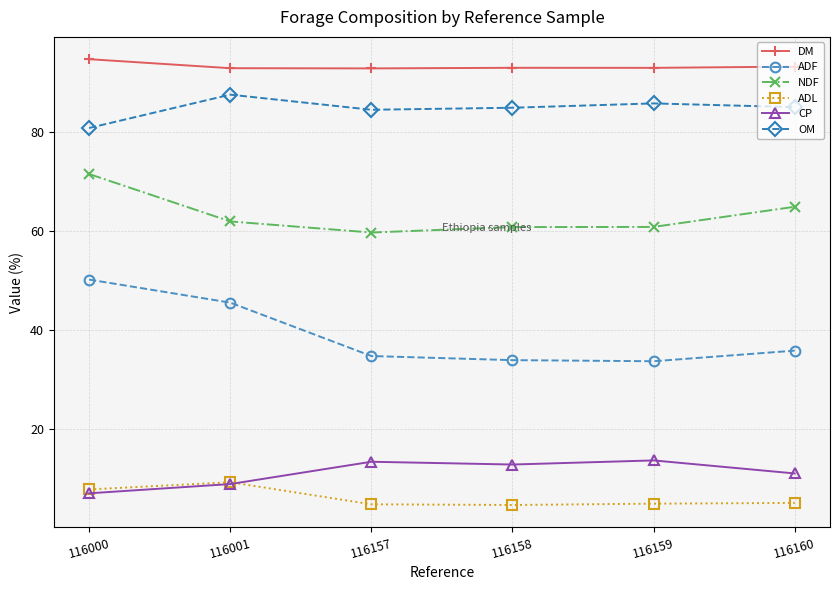

What is the average value of the NDF series?

63.3